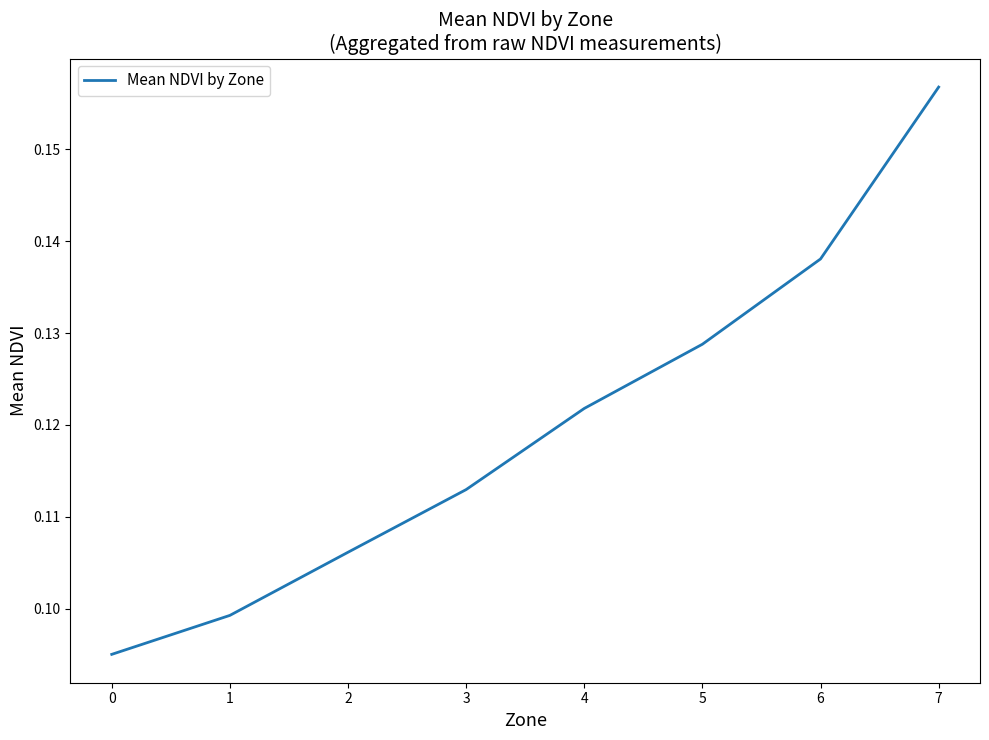

Which label corresponds to the smallest value in the chart?

0